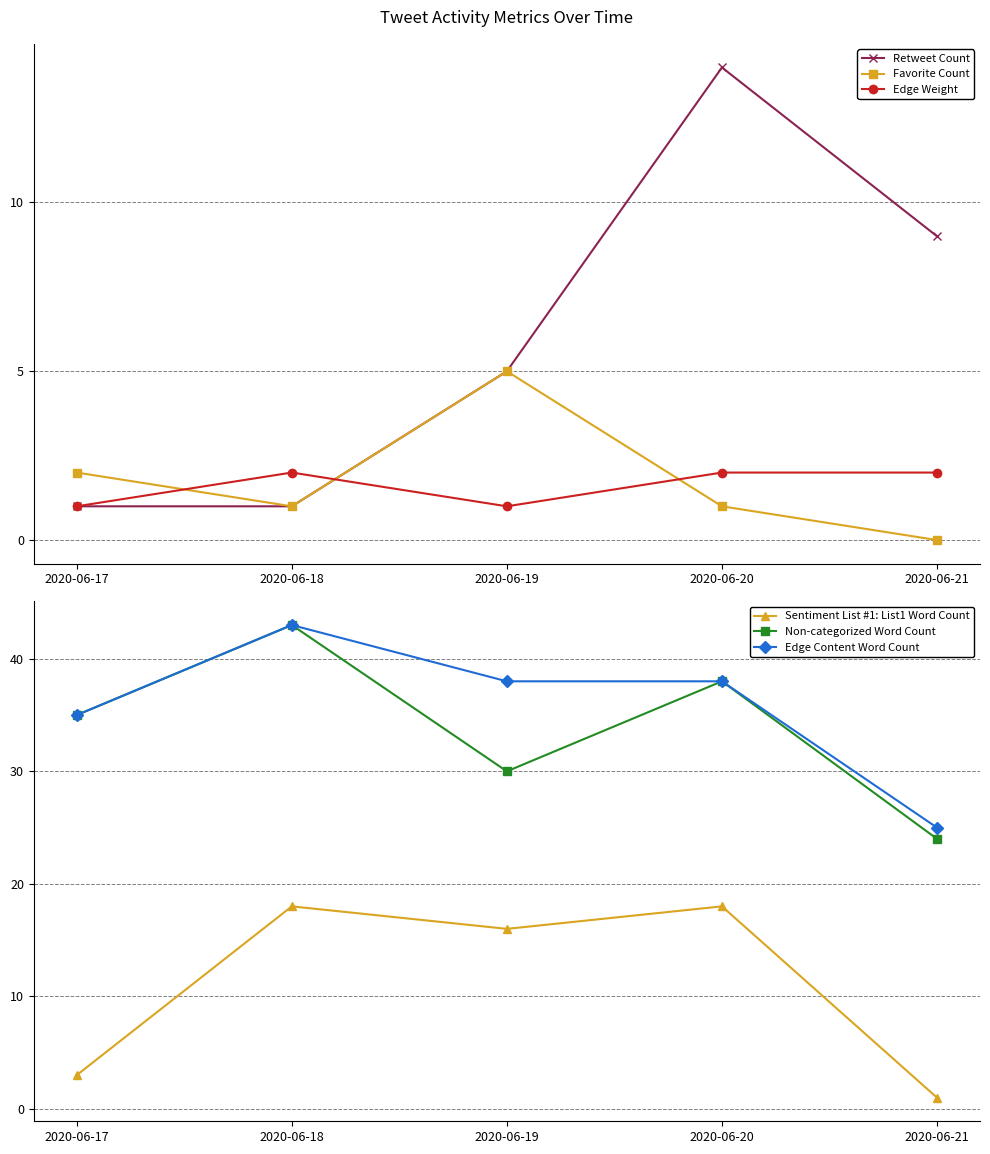

True or false: Favorite Count has more than 1 interior local peaks.

False